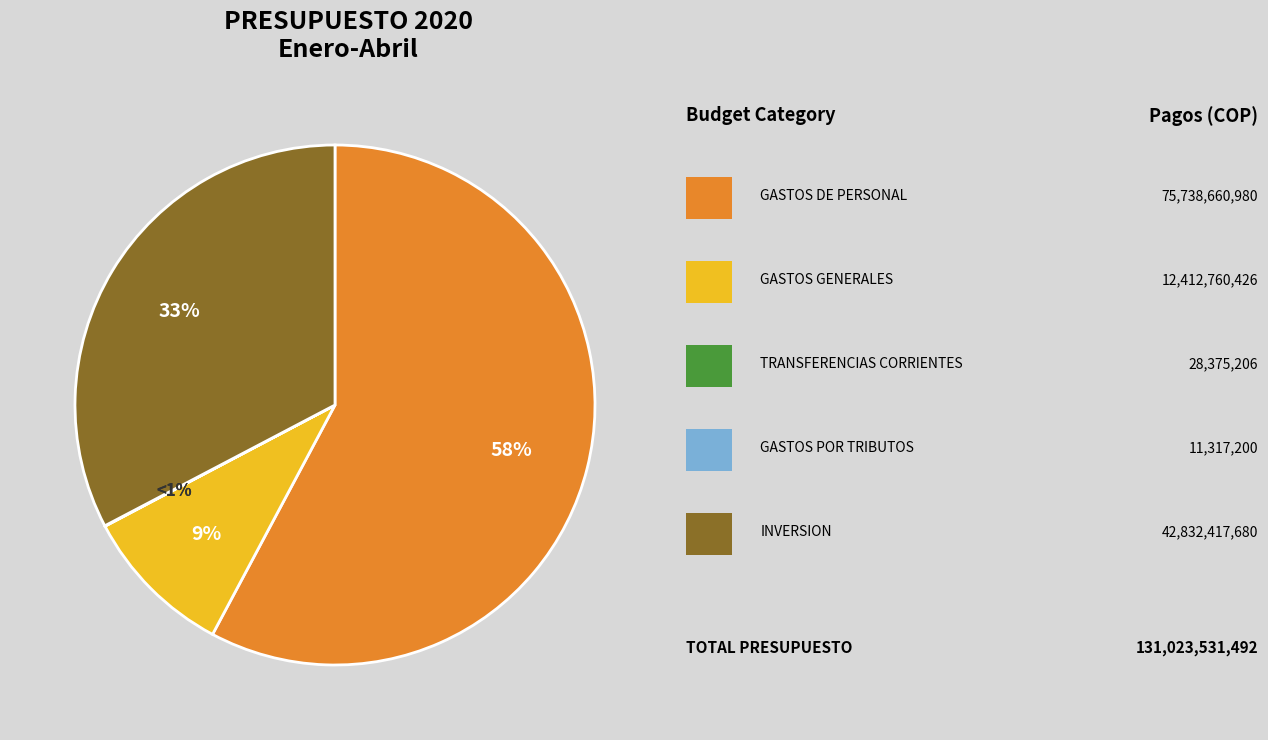

Combined, do GASTOS POR TRIBUTOS and INVERSION account for over 50%?

No